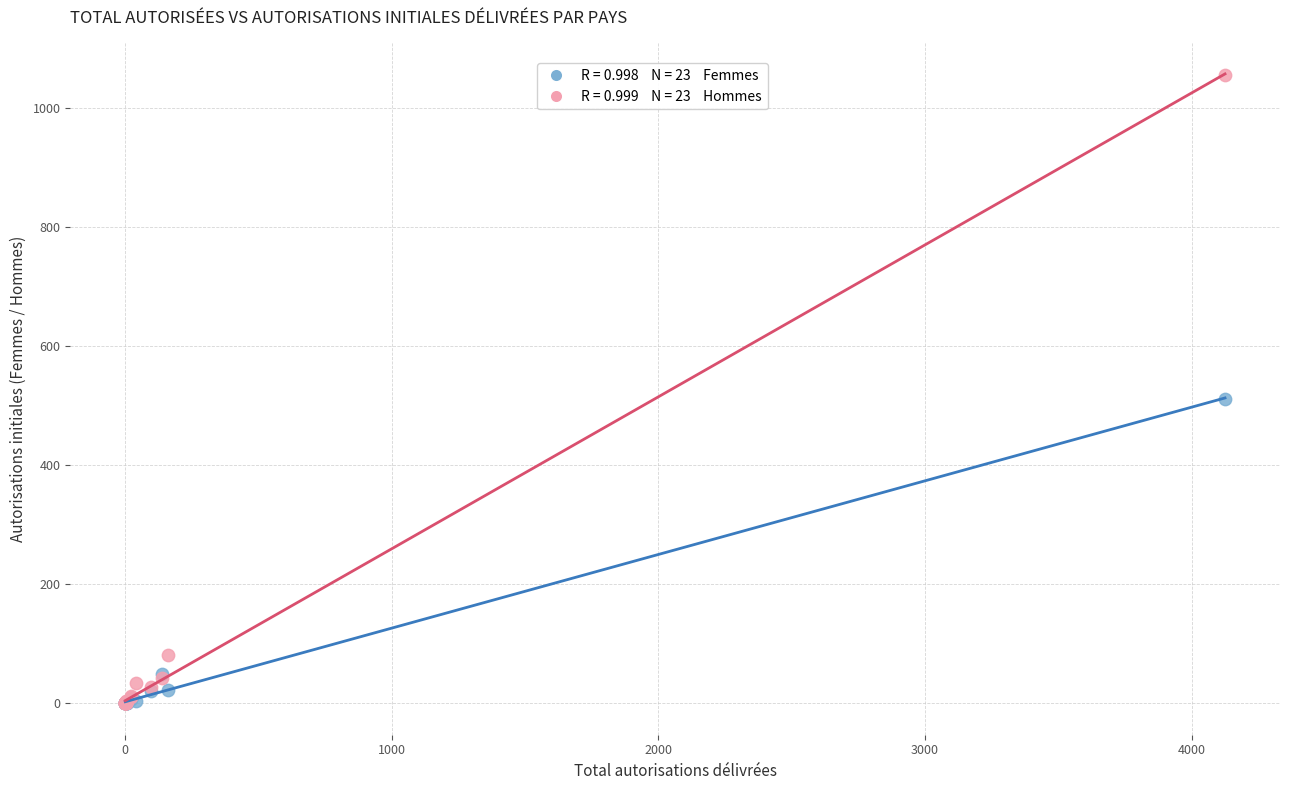

Across all series, what Y value is closest to 528?

512